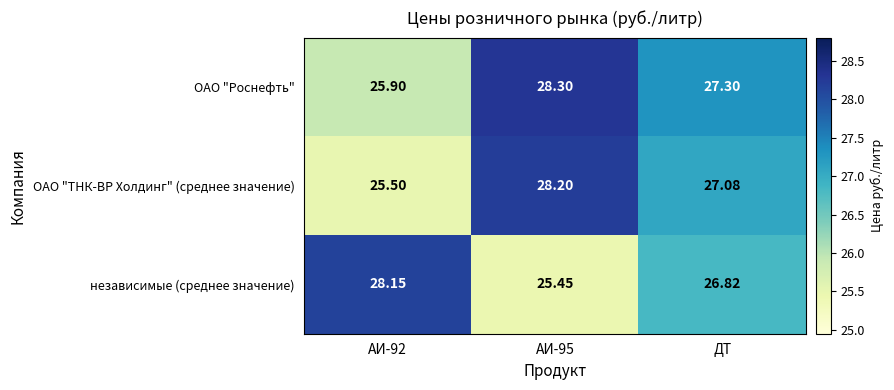

List the series in order of their peak value, lowest first.

независимые (среднее значение), ОАО "ТНК-ВР Холдинг" (среднее значение), ОАО "Роснефть"